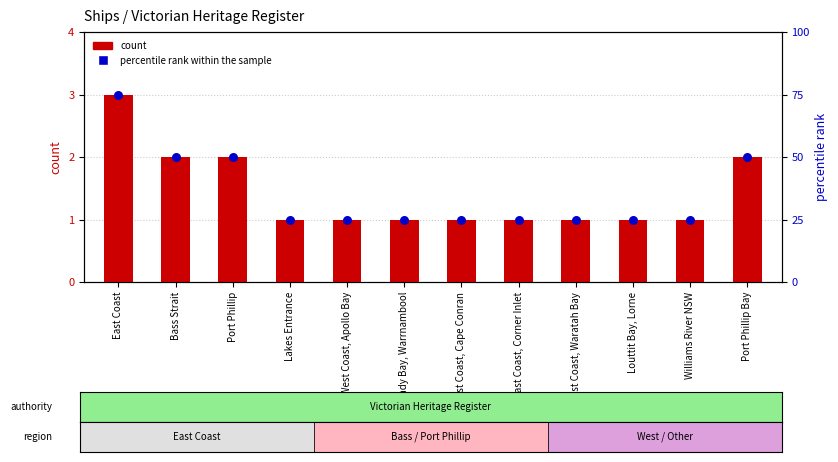

What is the total value across all series at Williams River NSW?

26